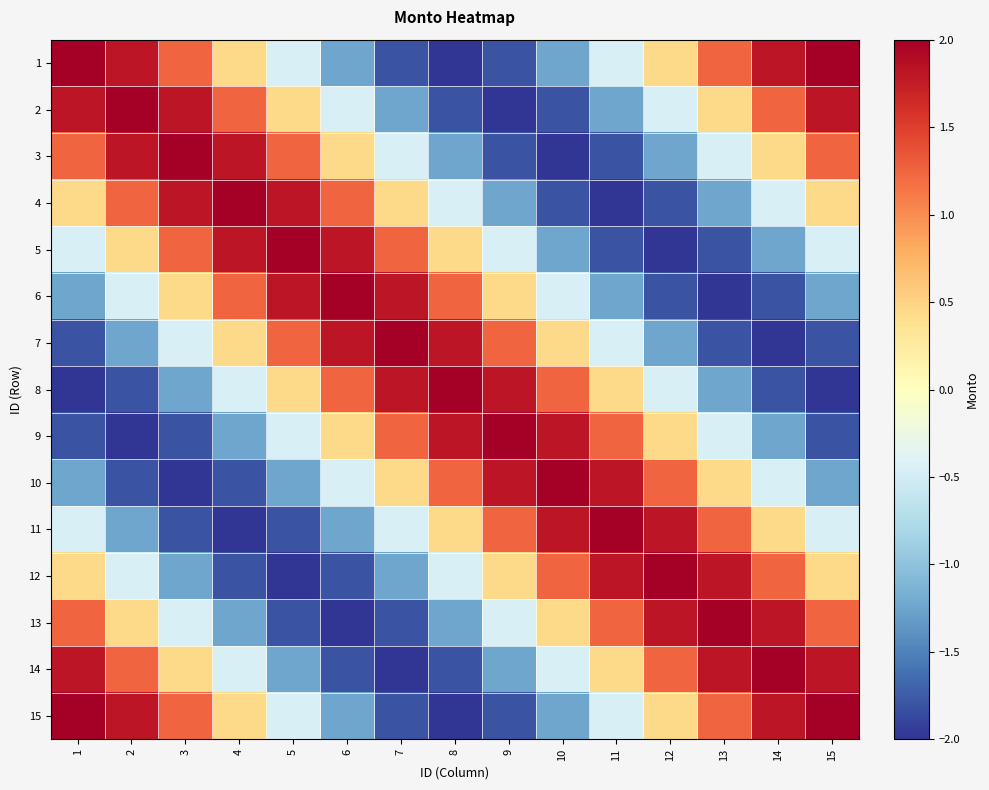

Reading right to left, list all the values displayed in this chart.

1: 15=2.0	14=1.8	13=1.2	12=0.4	11=-0.4	10=-1.2	9=-1.8	8=-2.0	7=-1.8	6=-1.2	5=-0.4	4=0.4	3=1.2	2=1.8	1=2.0
2: 15=1.8	14=1.2	13=0.4	12=-0.4	11=-1.2	10=-1.8	9=-2.0	8=-1.8	7=-1.2	6=-0.4	5=0.4	4=1.2	3=1.8	2=2.0	1=1.8
3: 15=1.2	14=0.4	13=-0.4	12=-1.2	11=-1.8	10=-2.0	9=-1.8	8=-1.2	7=-0.4	6=0.4	5=1.2	4=1.8	3=2.0	2=1.8	1=1.2
4: 15=0.4	14=-0.4	13=-1.2	12=-1.8	11=-2.0	10=-1.8	9=-1.2	8=-0.4	7=0.4	6=1.2	5=1.8	4=2.0	3=1.8	2=1.2	1=0.4
5: 15=-0.4	14=-1.2	13=-1.8	12=-2.0	11=-1.8	10=-1.2	9=-0.4	8=0.4	7=1.2	6=1.8	5=2.0	4=1.8	3=1.2	2=0.4	1=-0.4
6: 15=-1.2	14=-1.8	13=-2.0	12=-1.8	11=-1.2	10=-0.4	9=0.4	8=1.2	7=1.8	6=2.0	5=1.8	4=1.2	3=0.4	2=-0.4	1=-1.2
7: 15=-1.8	14=-2.0	13=-1.8	12=-1.2	11=-0.4	10=0.4	9=1.2	8=1.8	7=2.0	6=1.8	5=1.2	4=0.4	3=-0.4	2=-1.2	1=-1.8
8: 15=-2.0	14=-1.8	13=-1.2	12=-0.4	11=0.4	10=1.2	9=1.8	8=2.0	7=1.8	6=1.2	5=0.4	4=-0.4	3=-1.2	2=-1.8	1=-2.0
9: 15=-1.8	14=-1.2	13=-0.4	12=0.4	11=1.2	10=1.8	9=2.0	8=1.8	7=1.2	6=0.4	5=-0.4	4=-1.2	3=-1.8	2=-2.0	1=-1.8
10: 15=-1.2	14=-0.4	13=0.4	12=1.2	11=1.8	10=2.0	9=1.8	8=1.2	7=0.4	6=-0.4	5=-1.2	4=-1.8	3=-2.0	2=-1.8	1=-1.2
11: 15=-0.4	14=0.4	13=1.2	12=1.8	11=2.0	10=1.8	9=1.2	8=0.4	7=-0.4	6=-1.2	5=-1.8	4=-2.0	3=-1.8	2=-1.2	1=-0.4
12: 15=0.4	14=1.2	13=1.8	12=2.0	11=1.8	10=1.2	9=0.4	8=-0.4	7=-1.2	6=-1.8	5=-2.0	4=-1.8	3=-1.2	2=-0.4	1=0.4
13: 15=1.2	14=1.8	13=2.0	12=1.8	11=1.2	10=0.4	9=-0.4	8=-1.2	7=-1.8	6=-2.0	5=-1.8	4=-1.2	3=-0.4	2=0.4	1=1.2
14: 15=1.8	14=2.0	13=1.8	12=1.2	11=0.4	10=-0.4	9=-1.2	8=-1.8	7=-2.0	6=-1.8	5=-1.2	4=-0.4	3=0.4	2=1.2	1=1.8
15: 15=2.0	14=1.8	13=1.2	12=0.4	11=-0.4	10=-1.2	9=-1.8	8=-2.0	7=-1.8	6=-1.2	5=-0.4	4=0.4	3=1.2	2=1.8	1=2.0